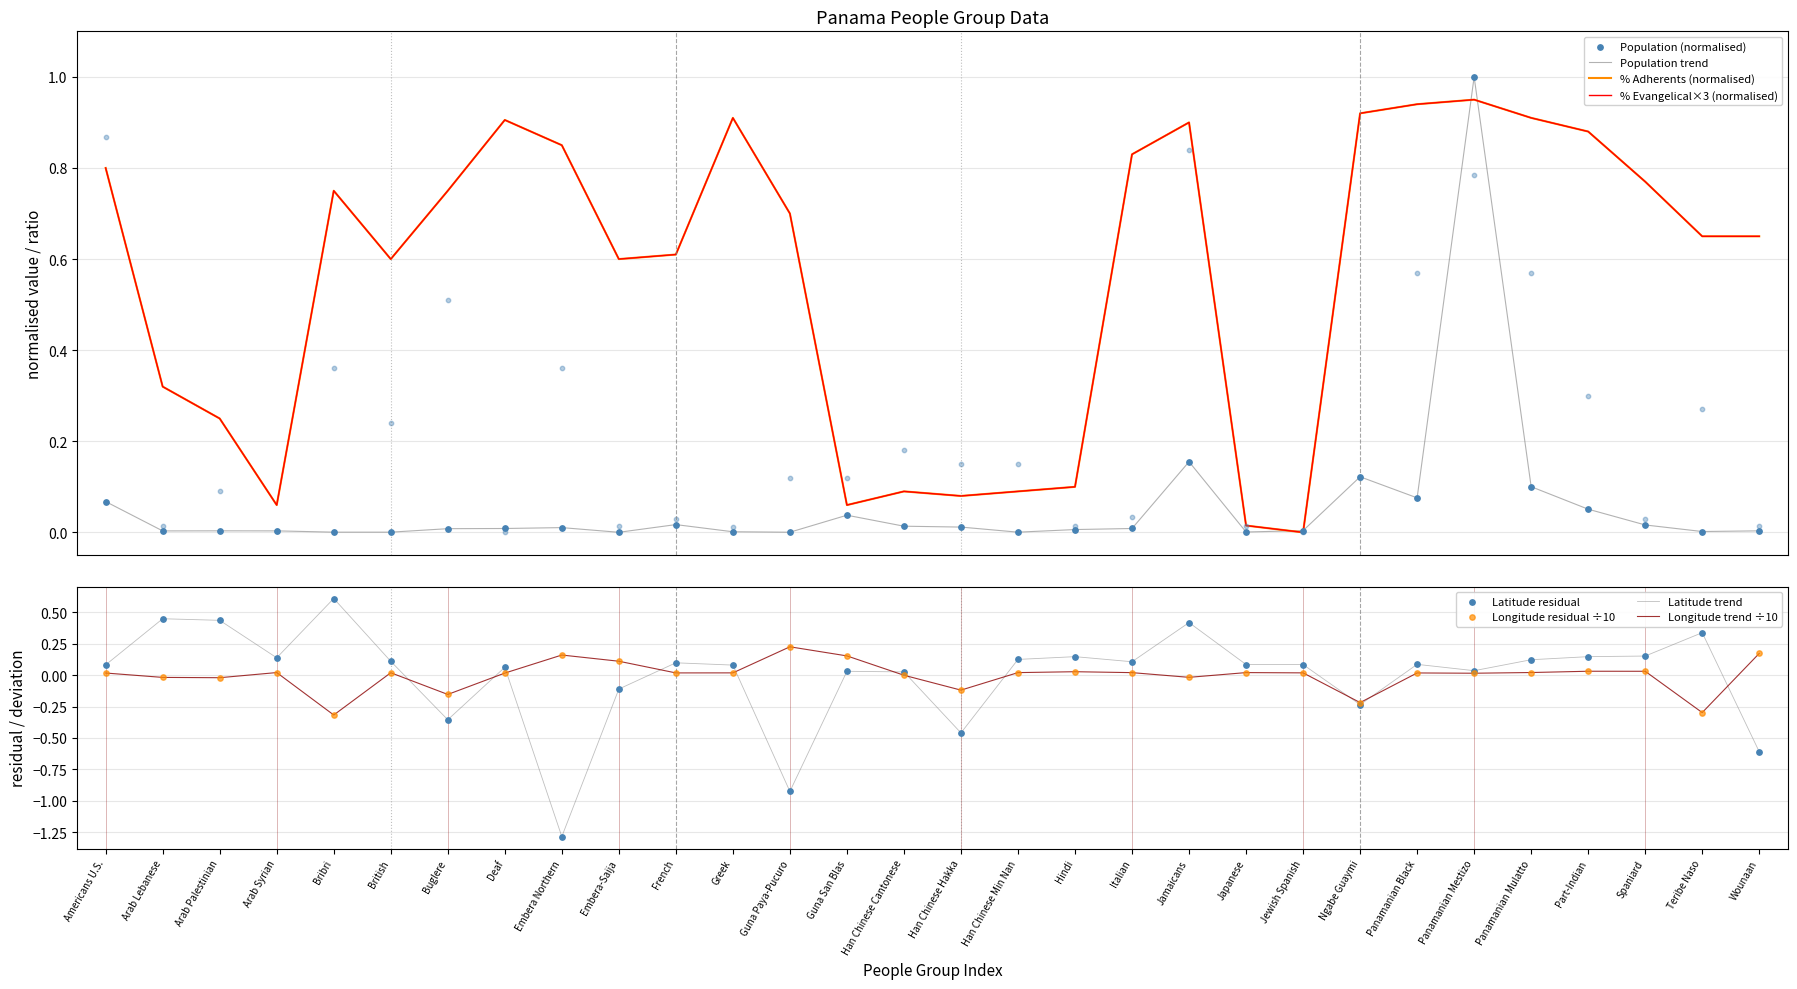

Which series reaches the minimum Y coordinate?

Latitude